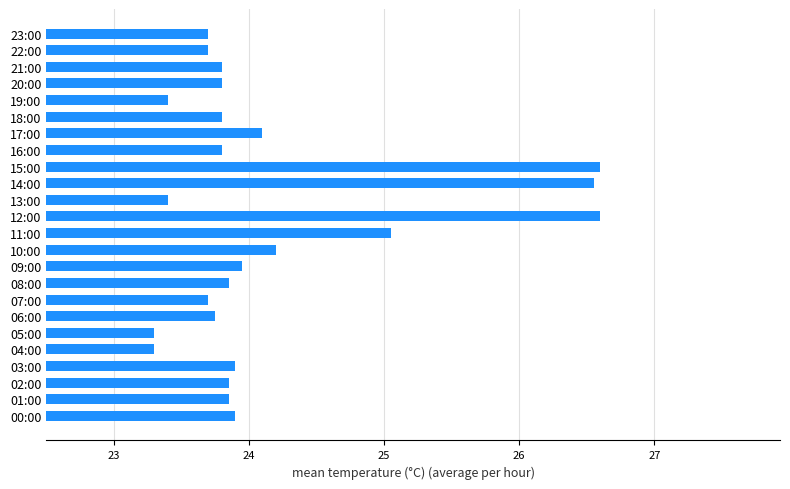

The value at 00:00 is 23.9. True or false?

True